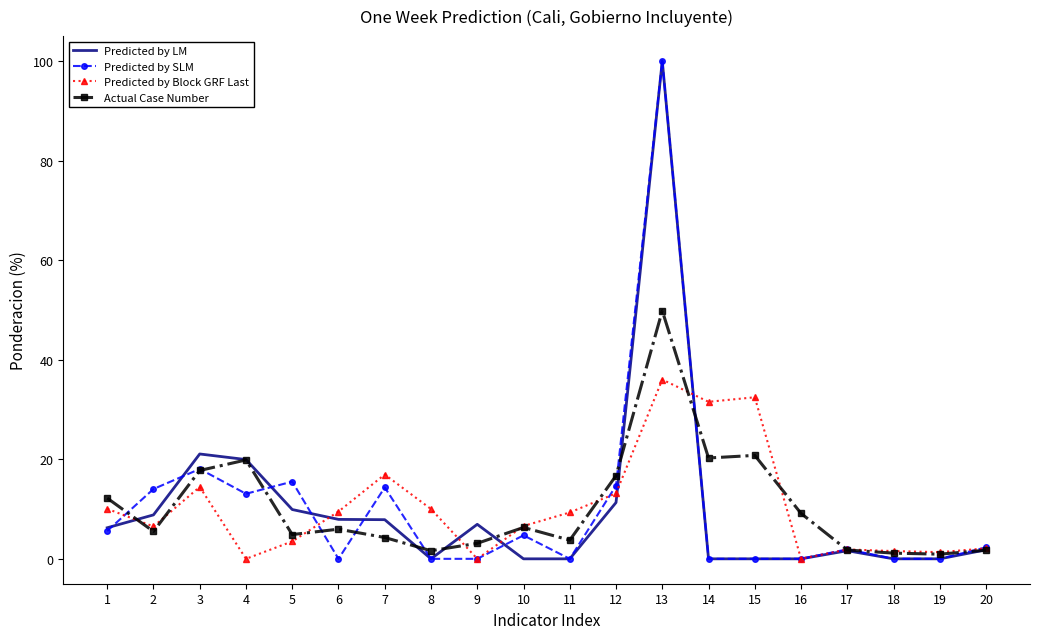

What is the spread (max minus min) of values at 7?

12.7